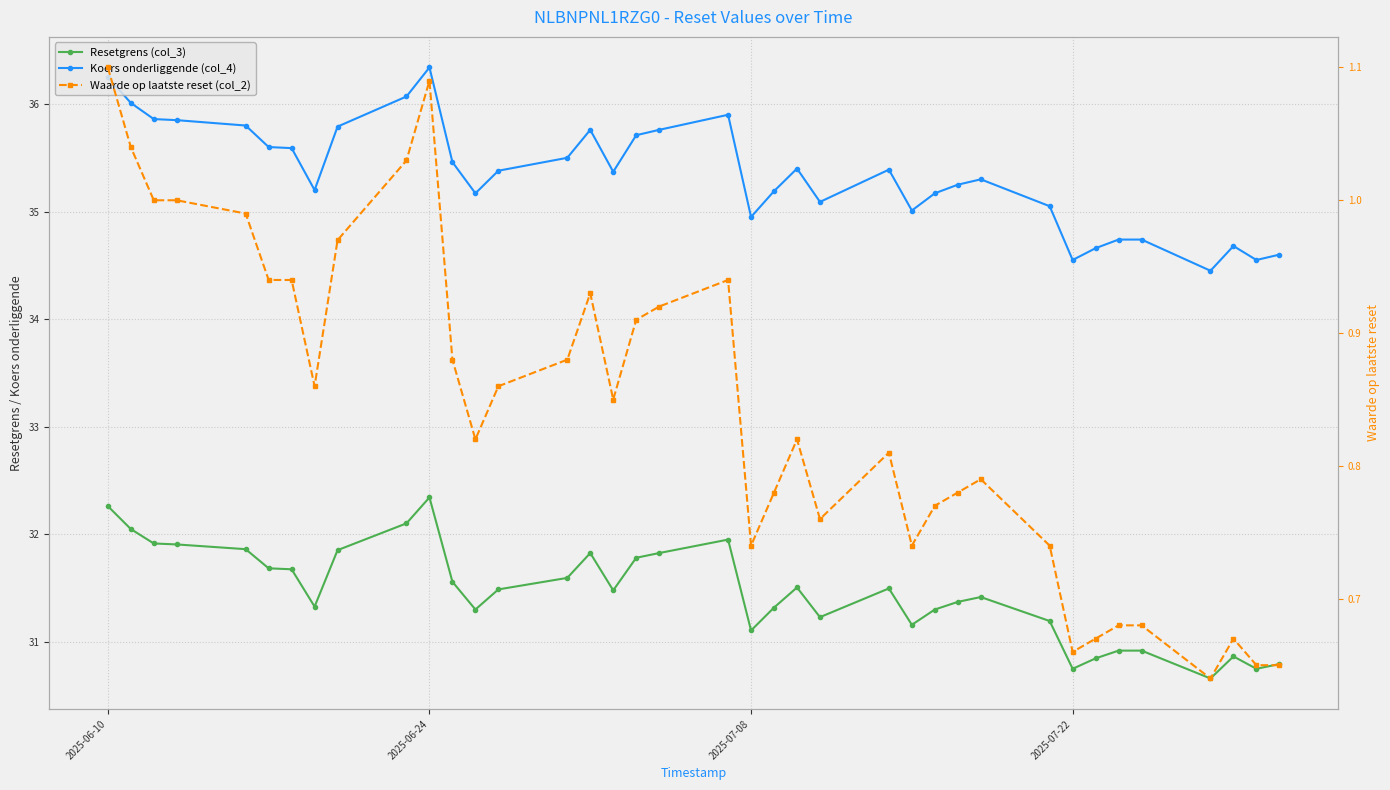

At how many categories does at least one series exceed 11?

38